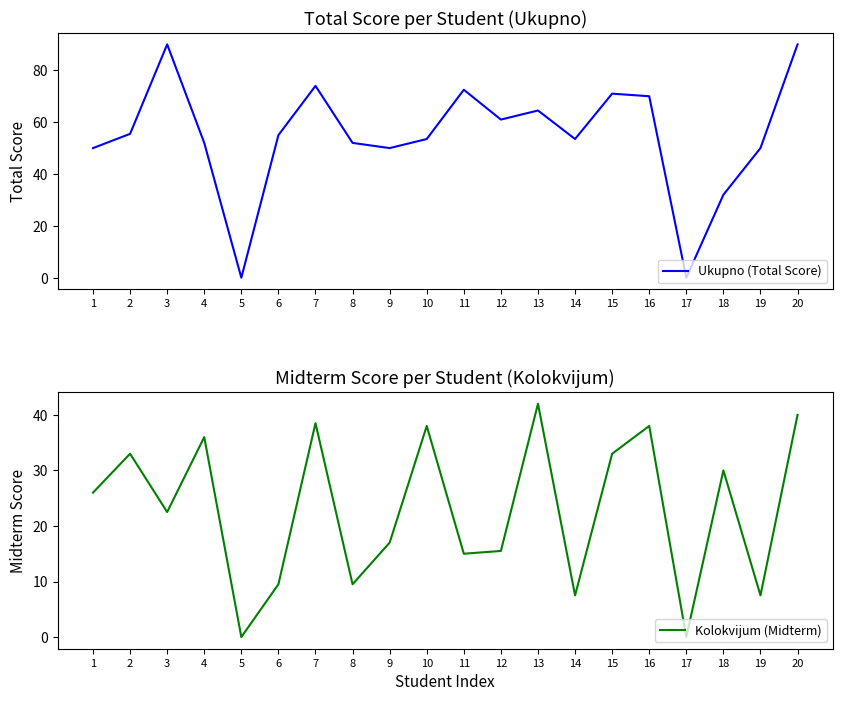

Is it true that Kolokvijum (Midterm) equals 61.6 at 4?

False